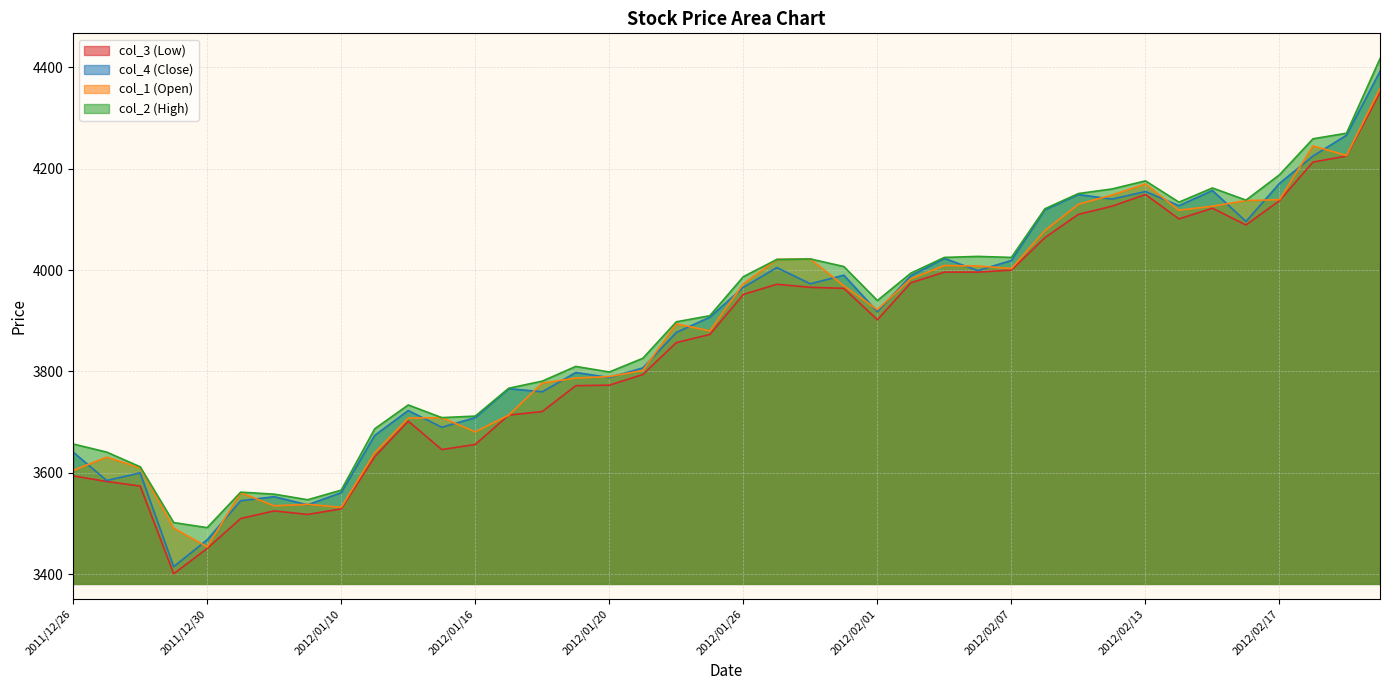

The col_1 (Open) series shows 3631 at 2011/12/27. True or false?

True